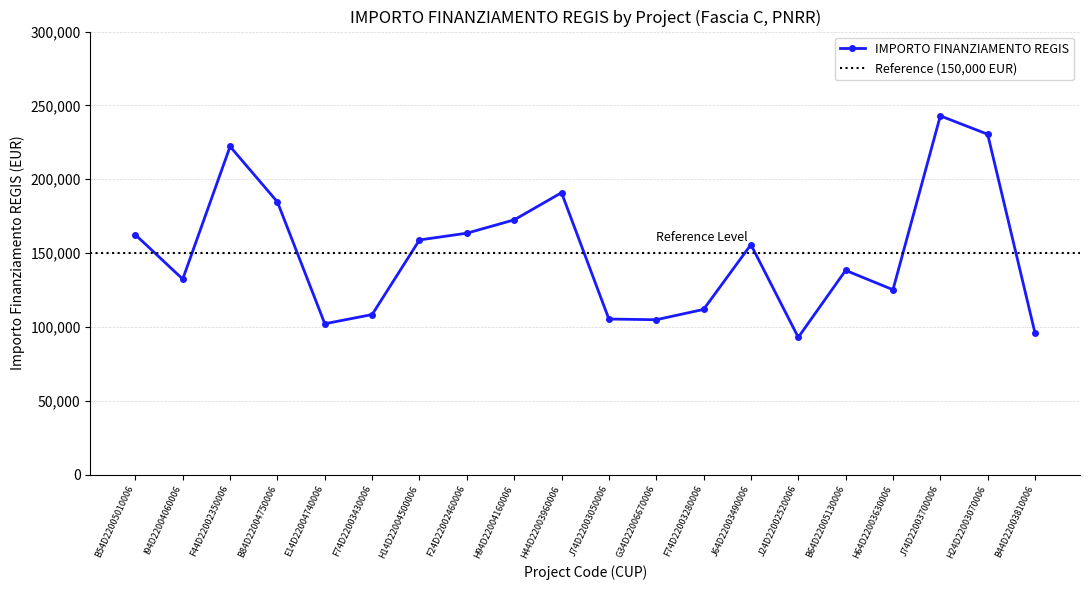

How many data points are less than 155742?

10